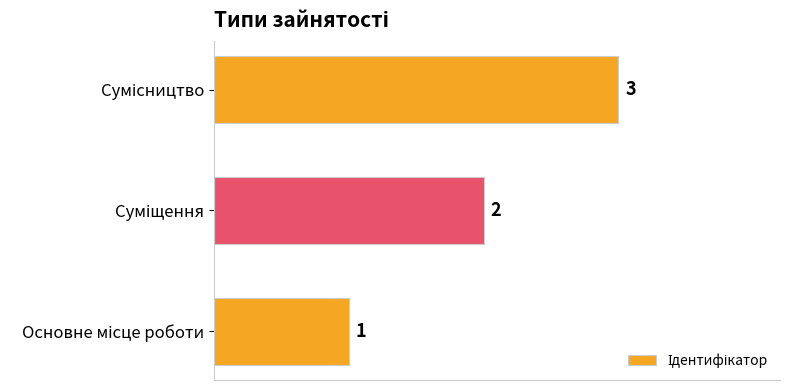

How many values are between 1 and 3?

3